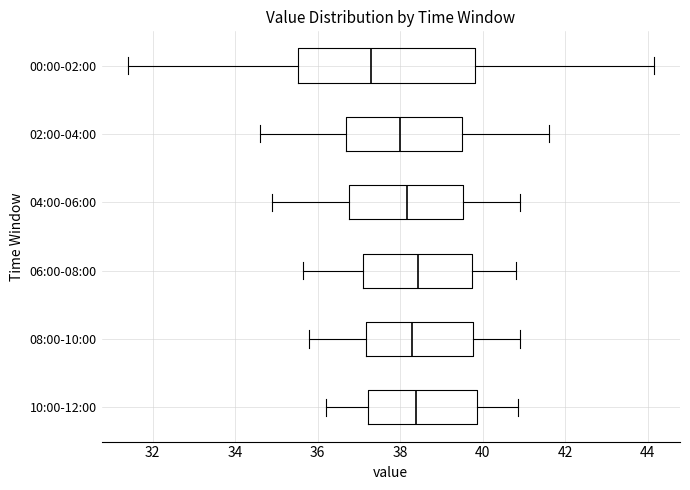

Which box has the furthest to the left median line?

00:00-02:00